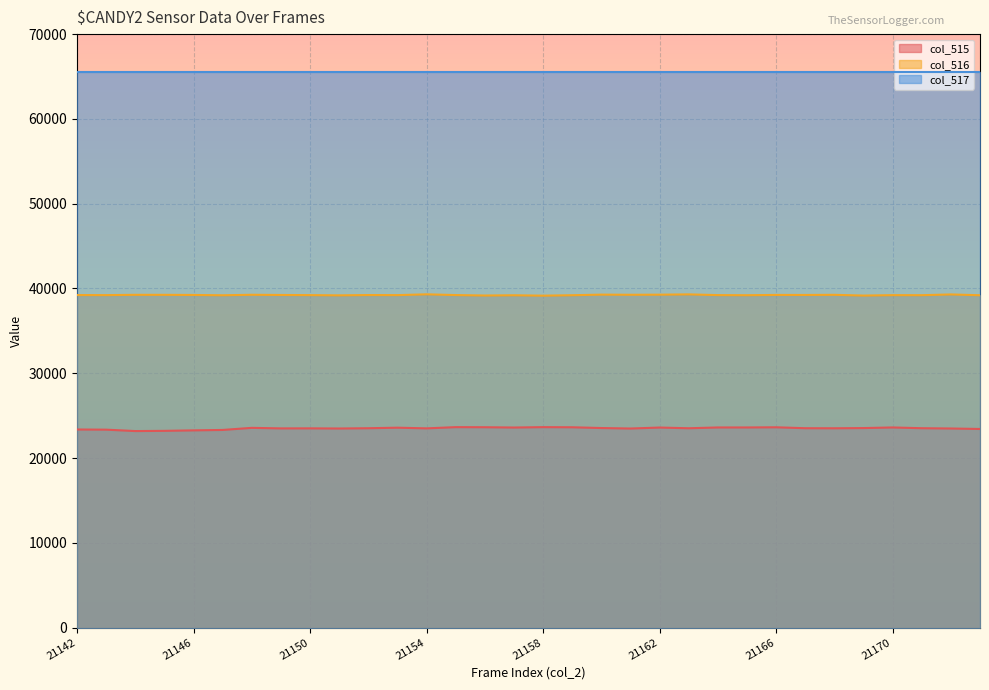

Which series has the largest total across all categories?

col_517